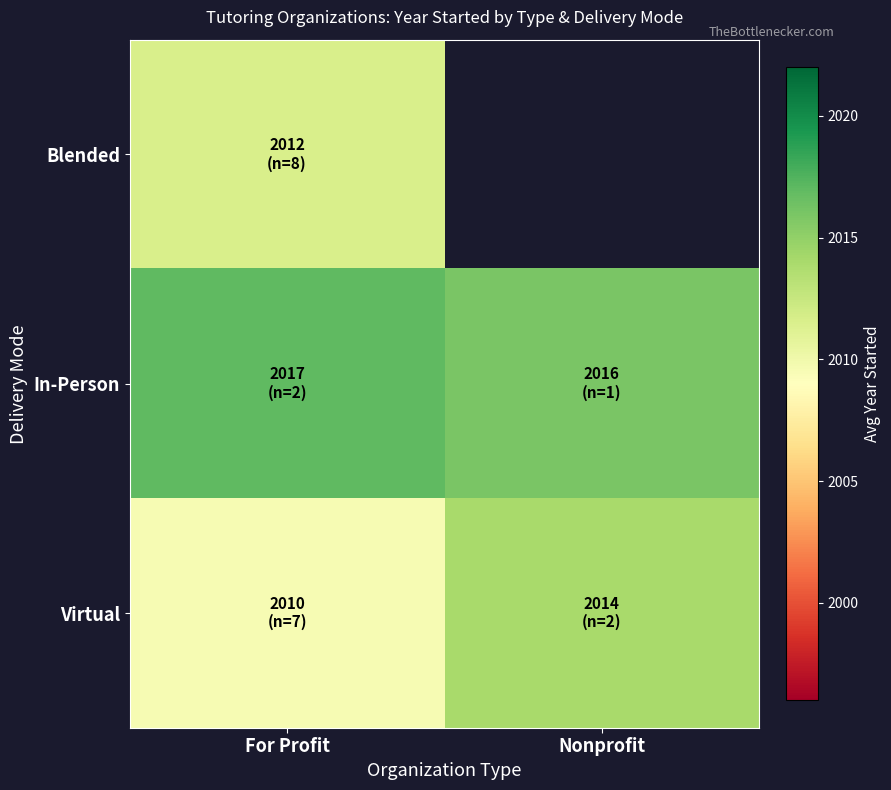

What is the minimum value shown in the chart?

2009.6